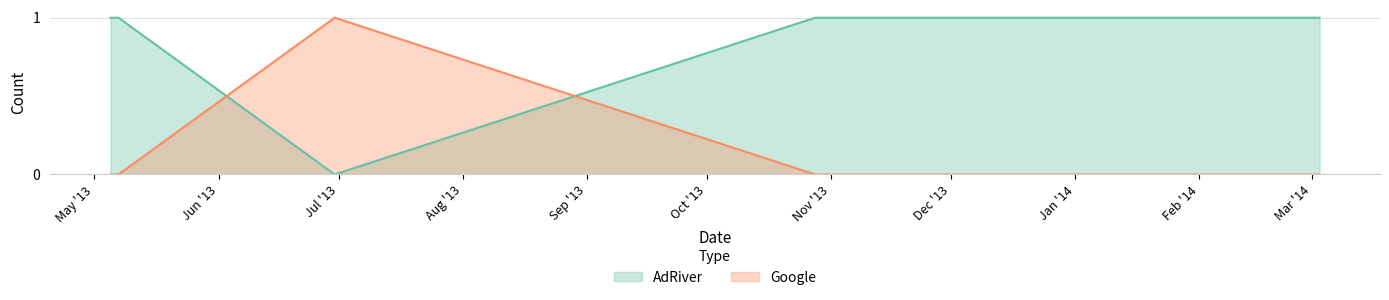

What is the approximate value of AdRiver at 2013-05-05?

1